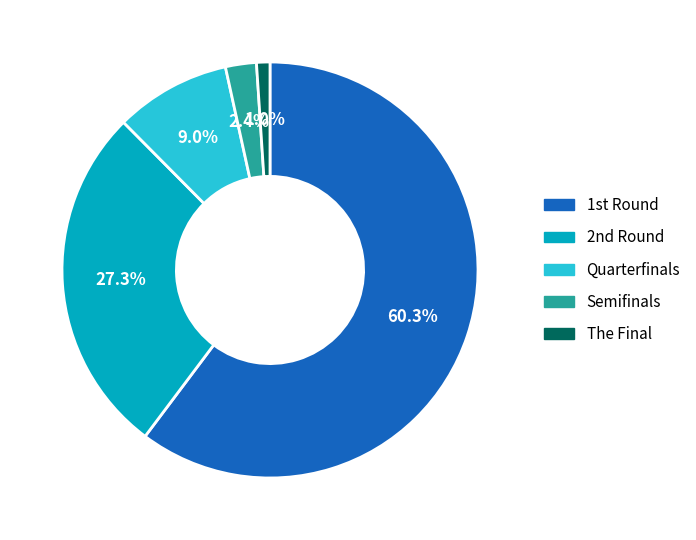

Is there any slice that represents more than half of the pie?

Yes